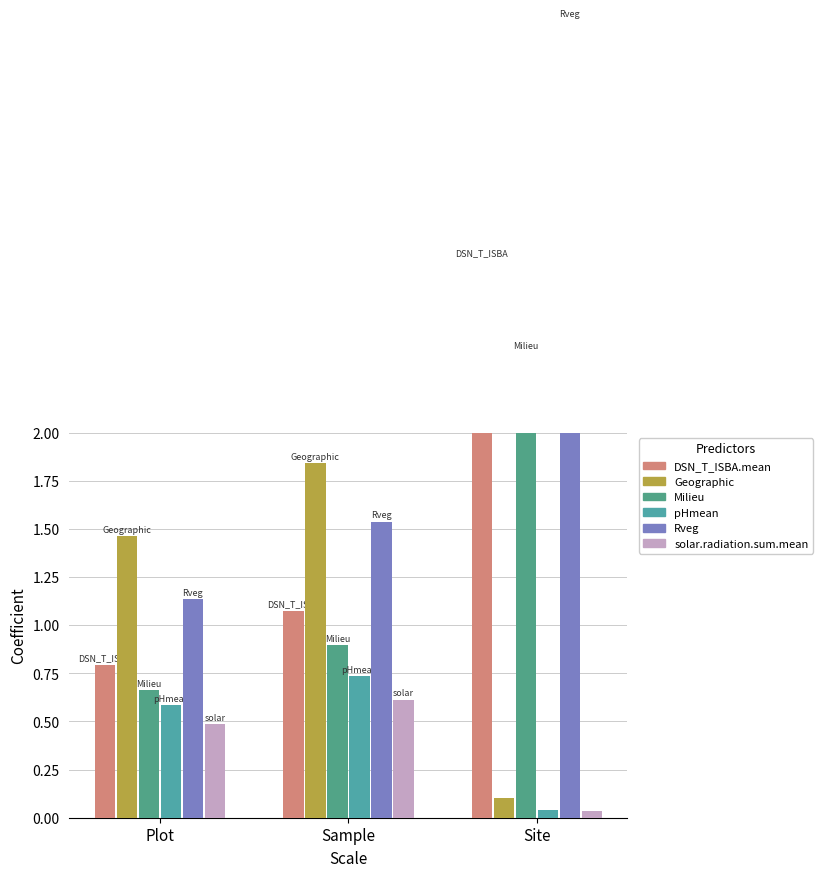

Rank the categories by Geographic value from lowest to highest.

Site, Plot, Sample